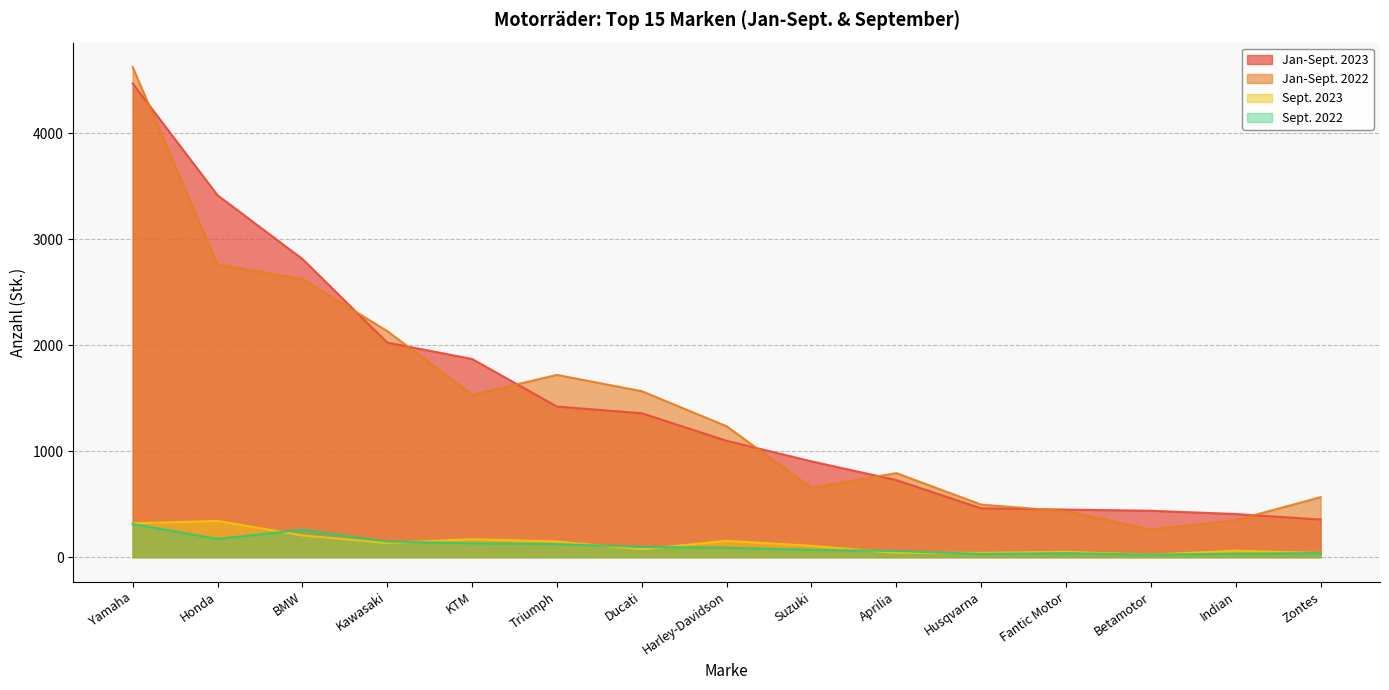

What is the lowest value of the Sept. 2023 series?

24